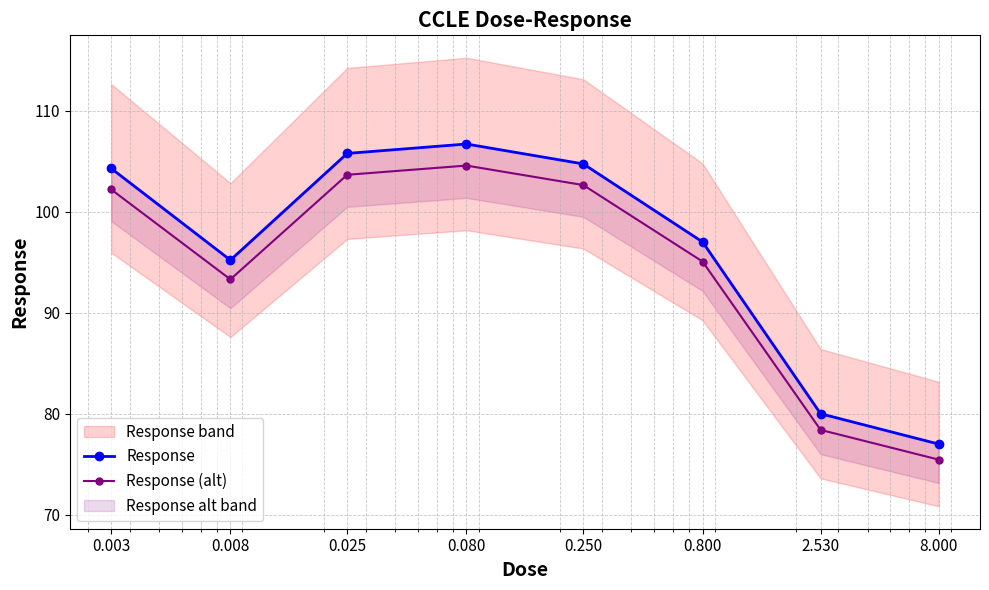

In Response (alt), how many points are higher than both neighbors (excluding endpoints)?

1